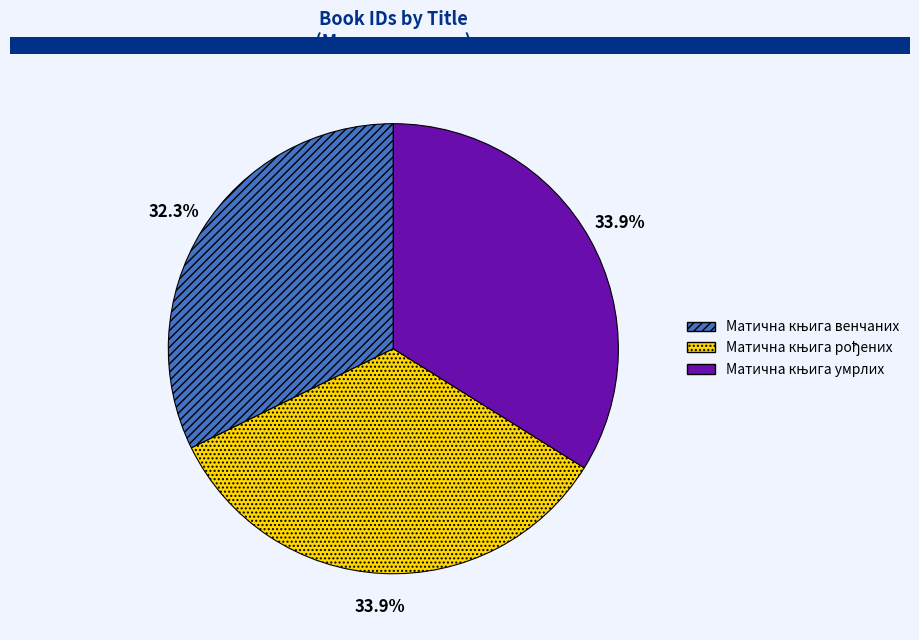

How many slices are in this pie chart?

3